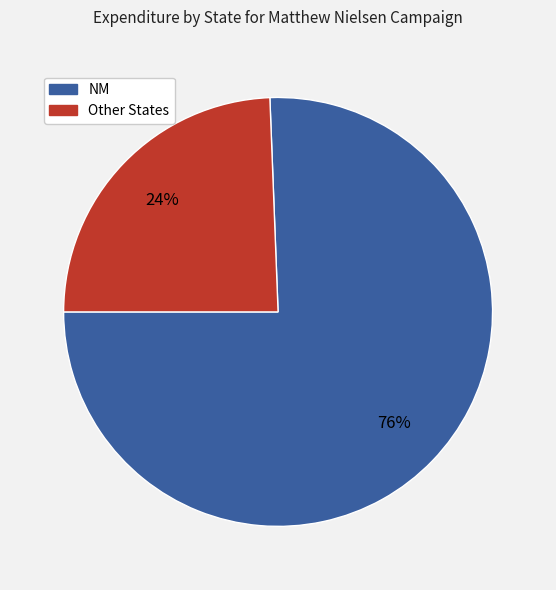

Is there a majority slice in this chart?

Yes